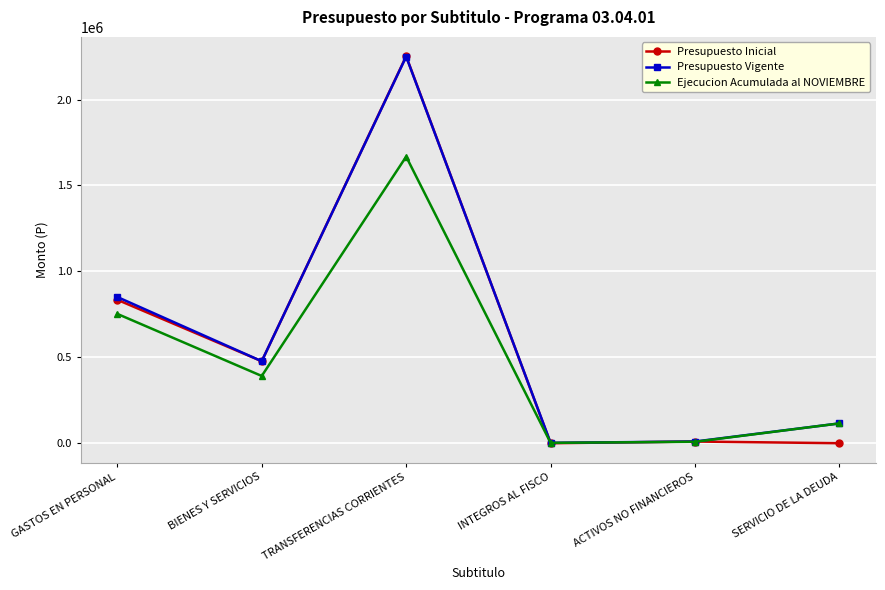

At which category does Presupuesto Vigente reach its first local peak?

TRANSFERENCIAS CORRIENTES